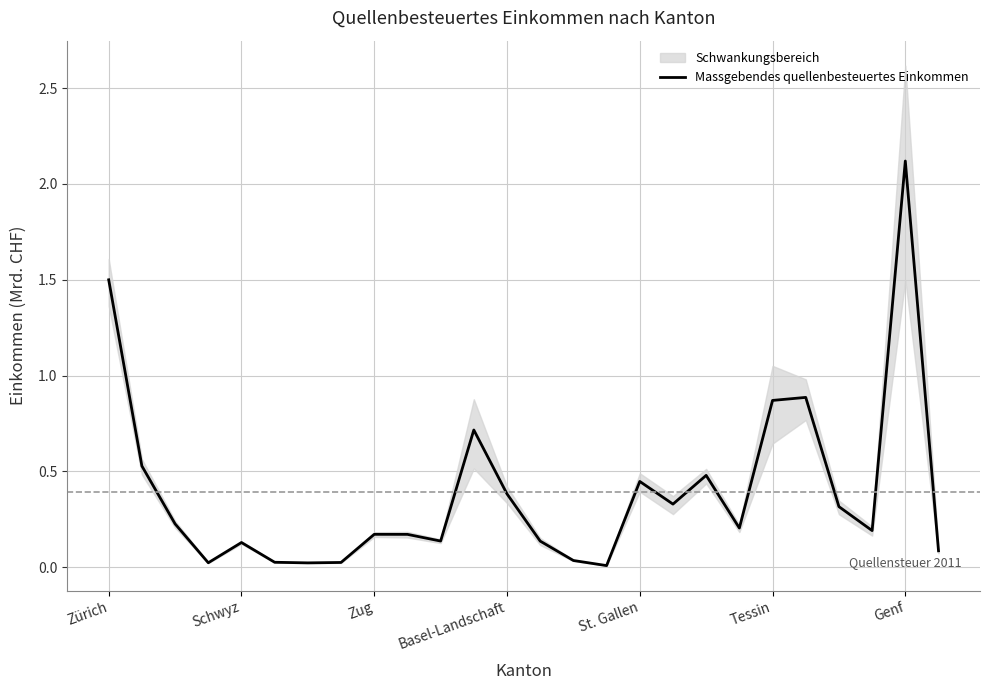

How many categories are shown in the chart?

26